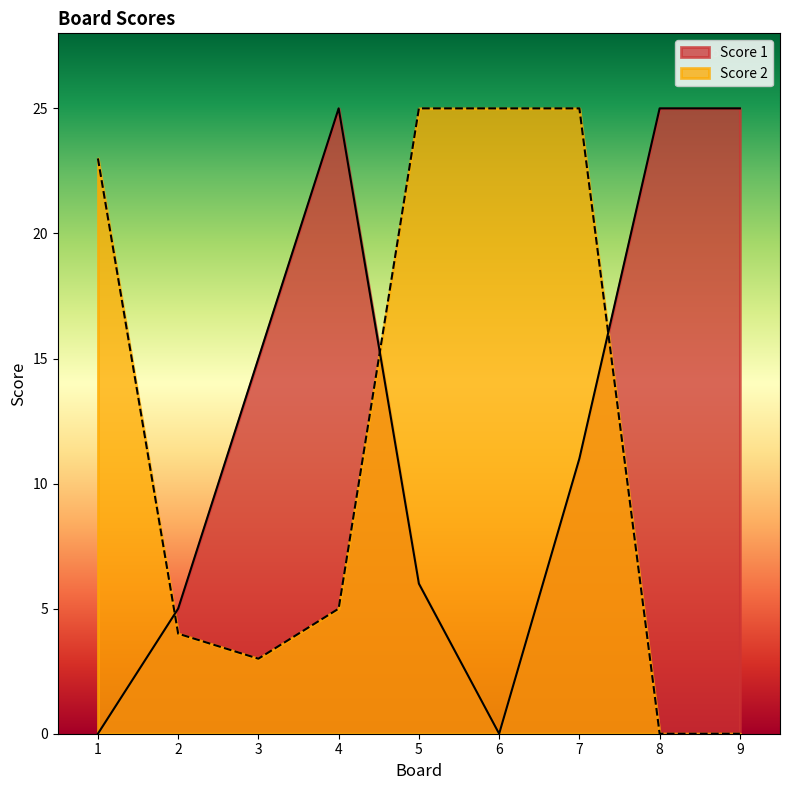

The value of Score 1 at 9 is 25. True or false?

True